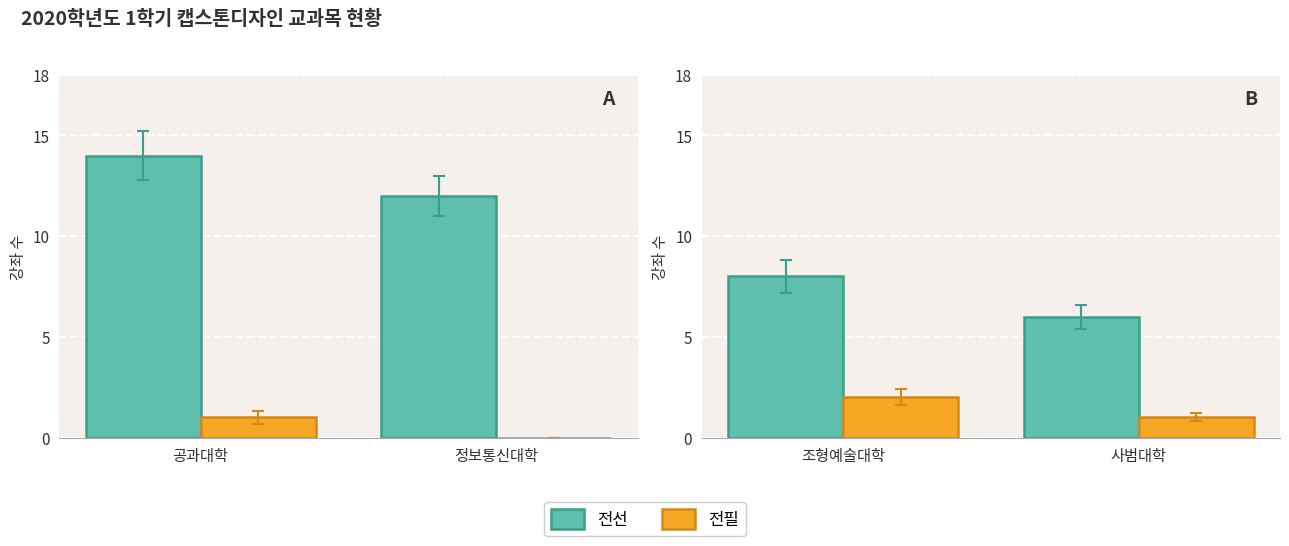

What are all the series names shown in the legend?

전선, 전필